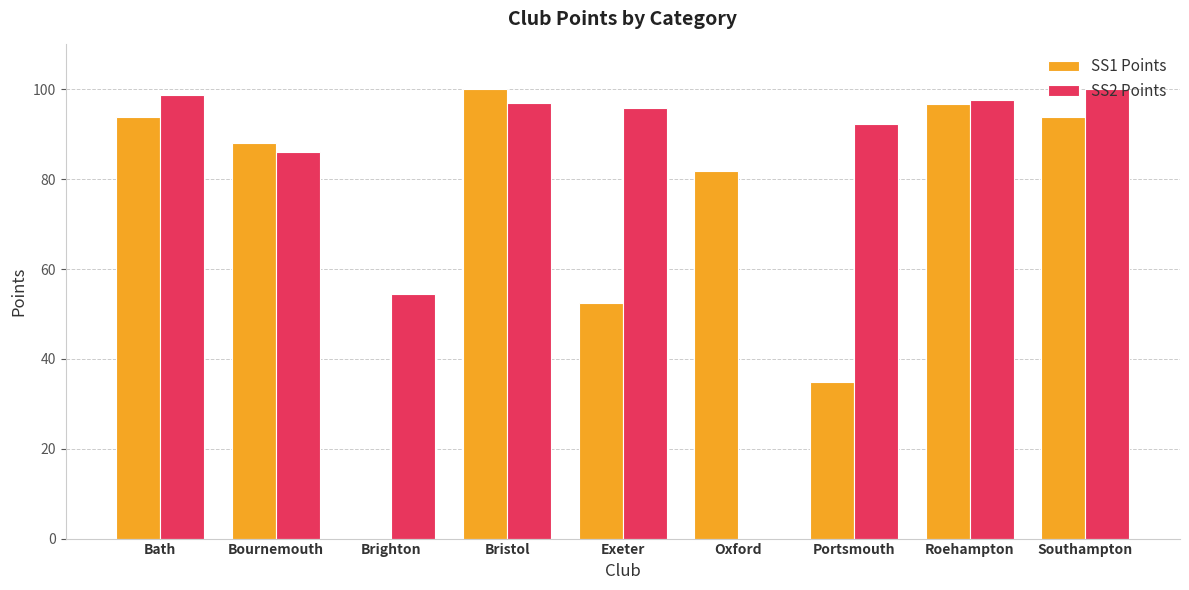

True or false: SS2 Points has a value of 86.0 at Bournemouth.

True